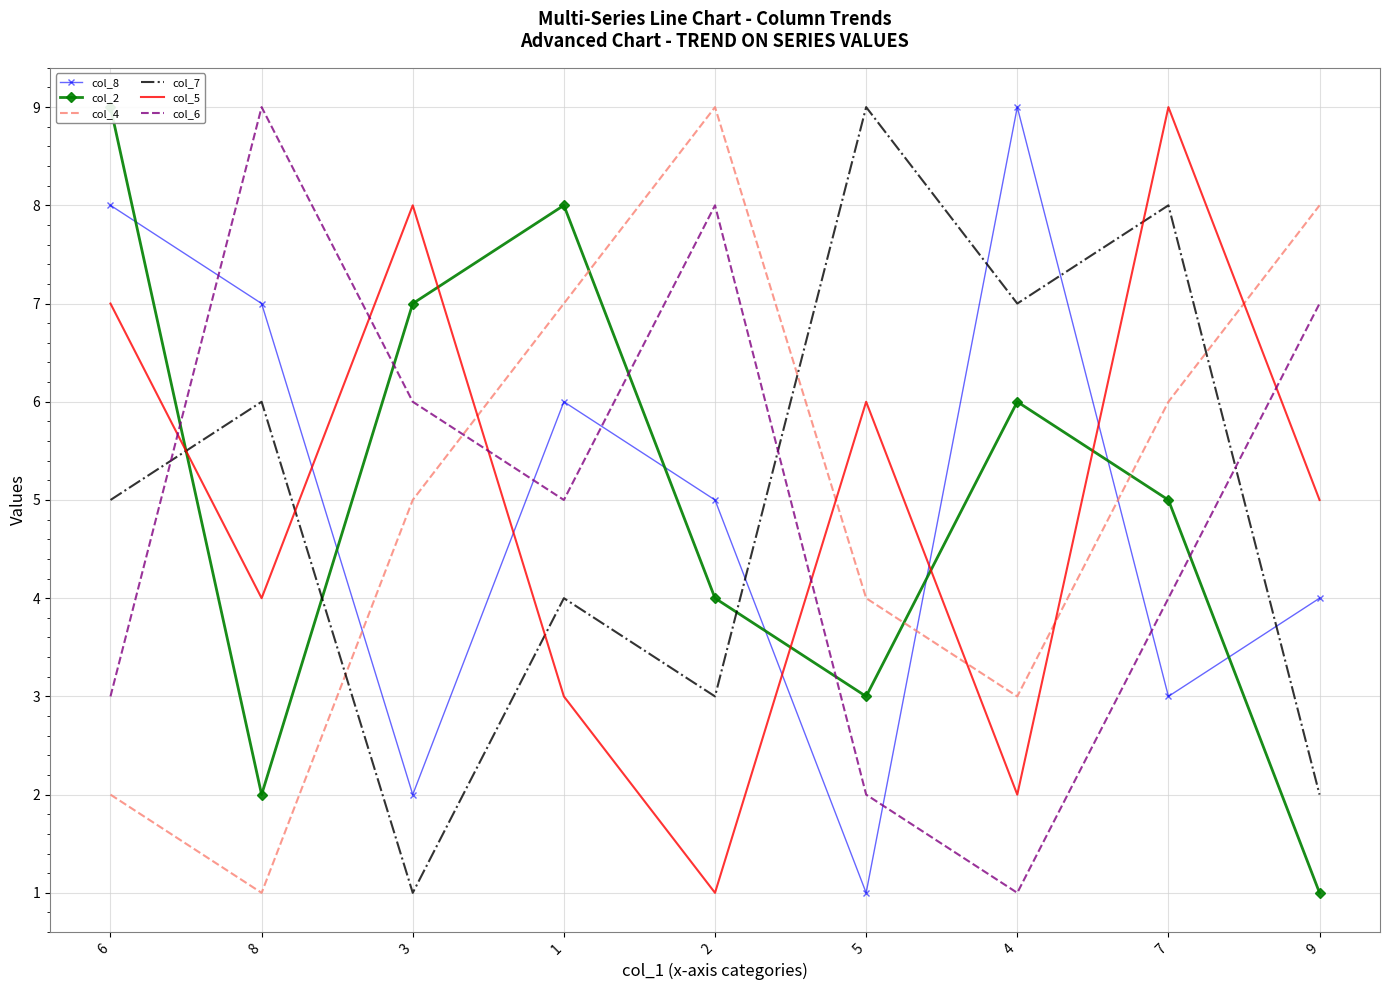

Rank the categories by col_6 value from highest to lowest.

8, 2, 9, 3, 1, 7, 6, 5, 4